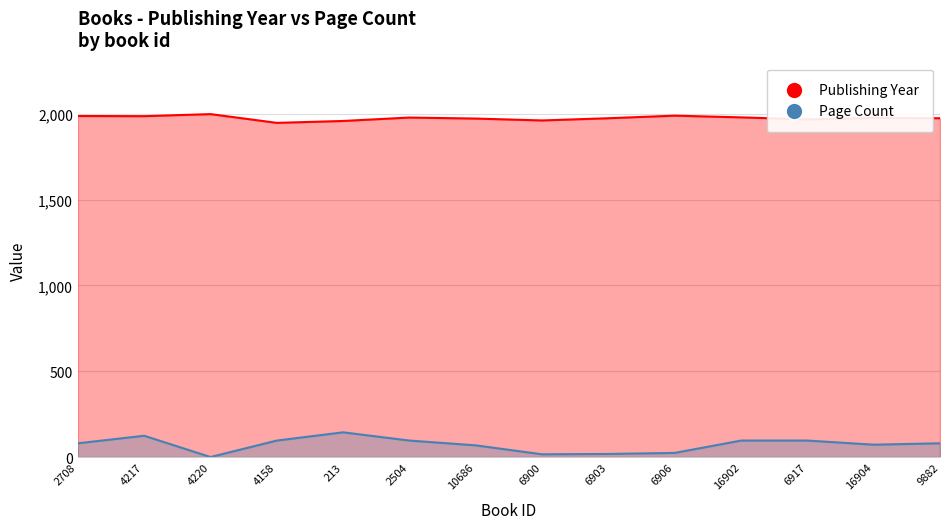

Reading left to right, what are all the values shown in this chart?

Publishing Year: 1987	1986	1998	1947	1958	1978	1972	1961	1974	1989	1979	1967	1976	1974
Page Count: 80	124	0	96	144	96	68	16	18	24	96	96	72	80